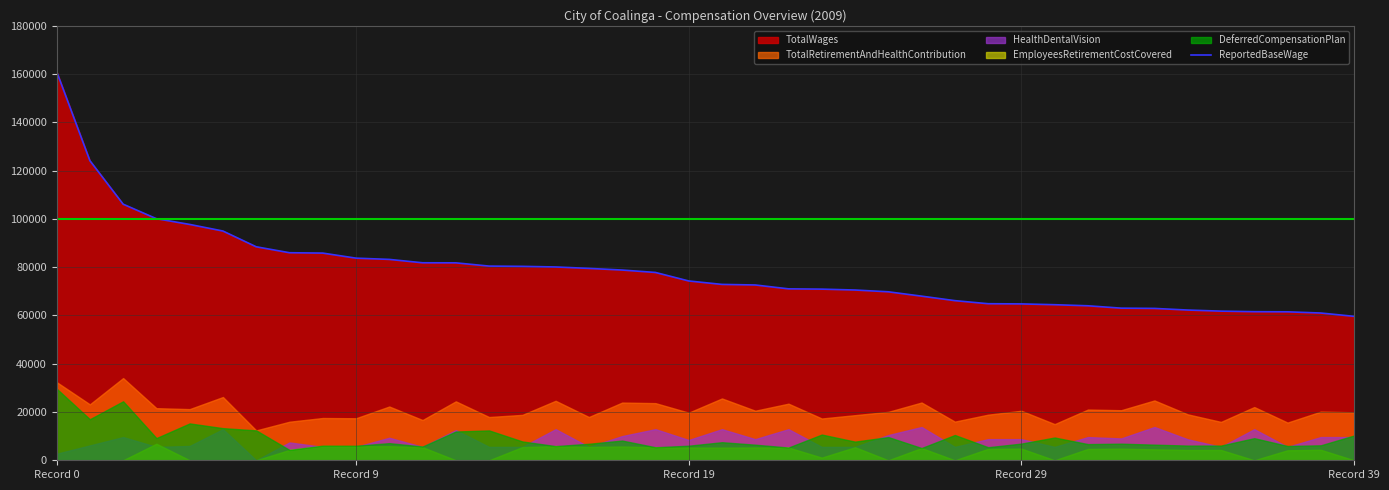

The ReportedBaseWage series shows 60746 at Record 0. True or false?

False